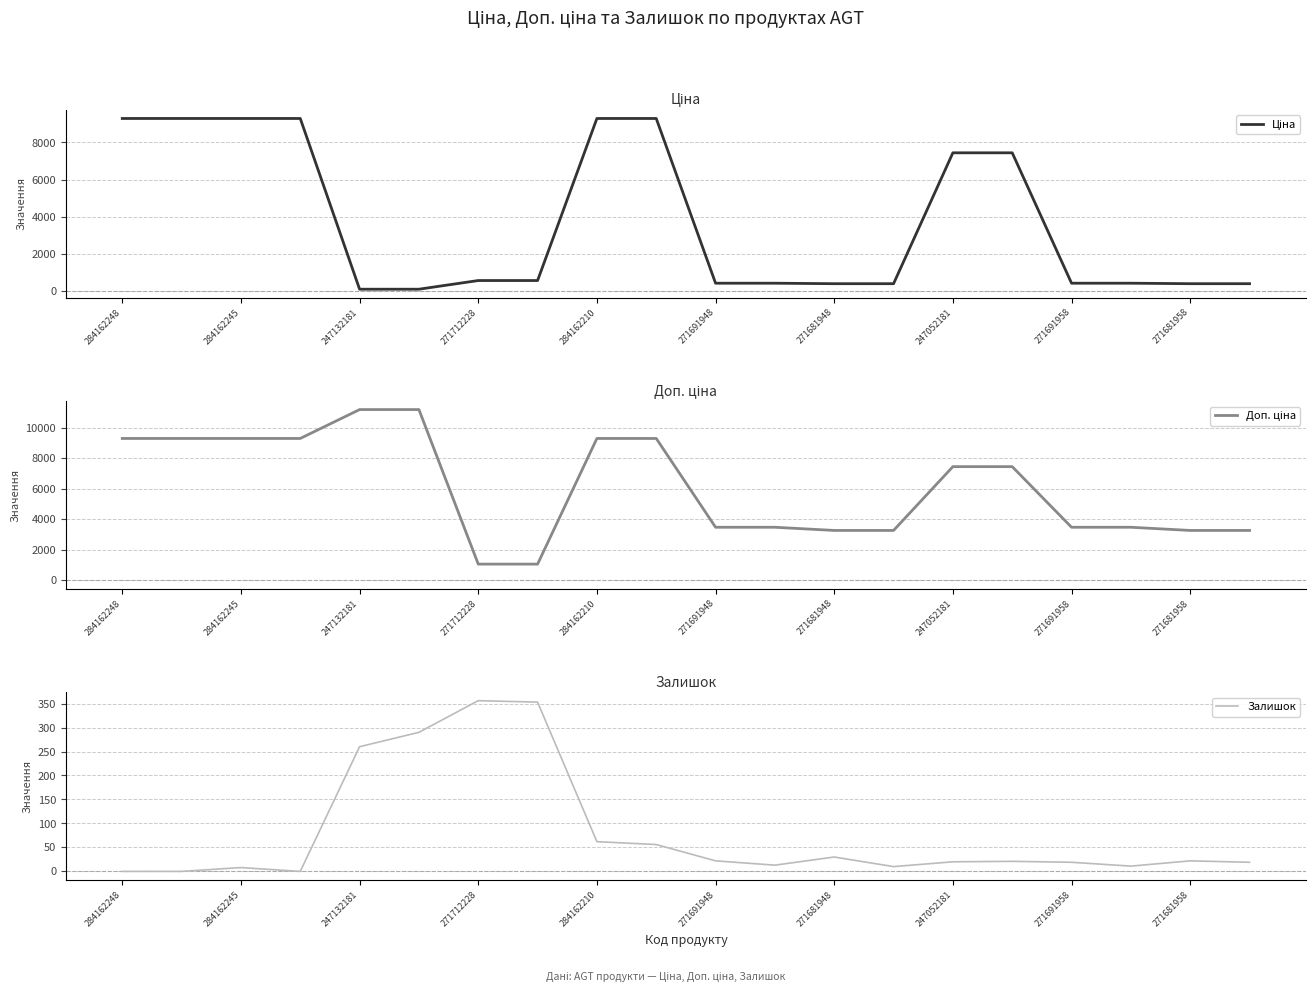

True or false: Залишок has a value of 19.0 at 19.

True